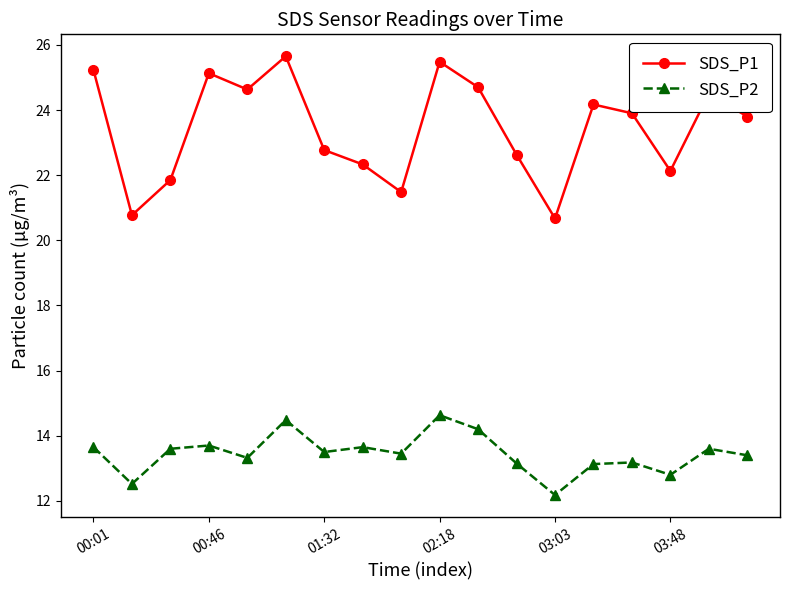

Rank the series by their maximum value, from lowest to highest.

SDS_P2, SDS_P1